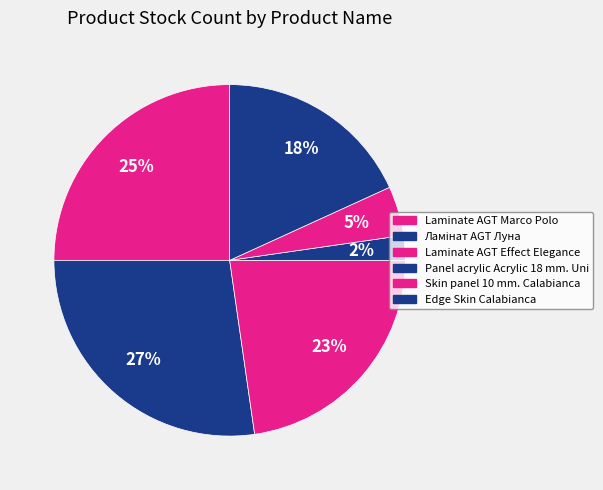

Count the number of slices in the pie.

6